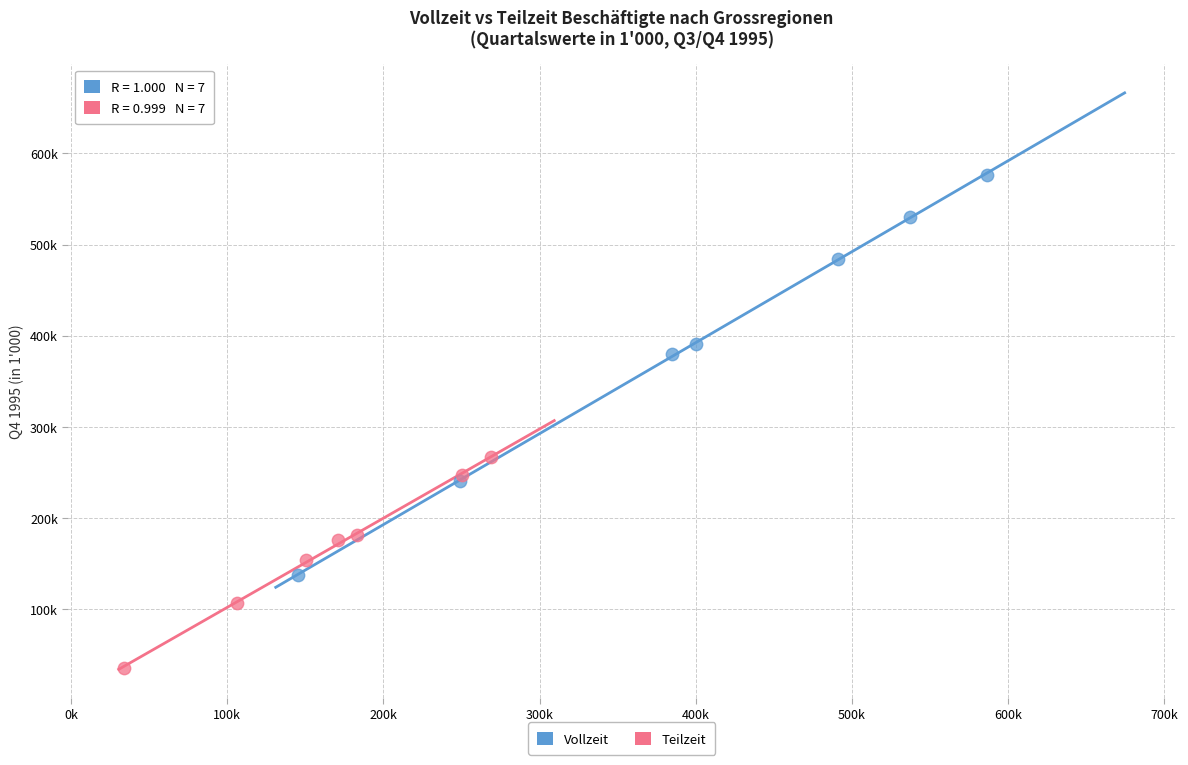

What are all the series names shown in the legend?

Vollzeit, Teilzeit